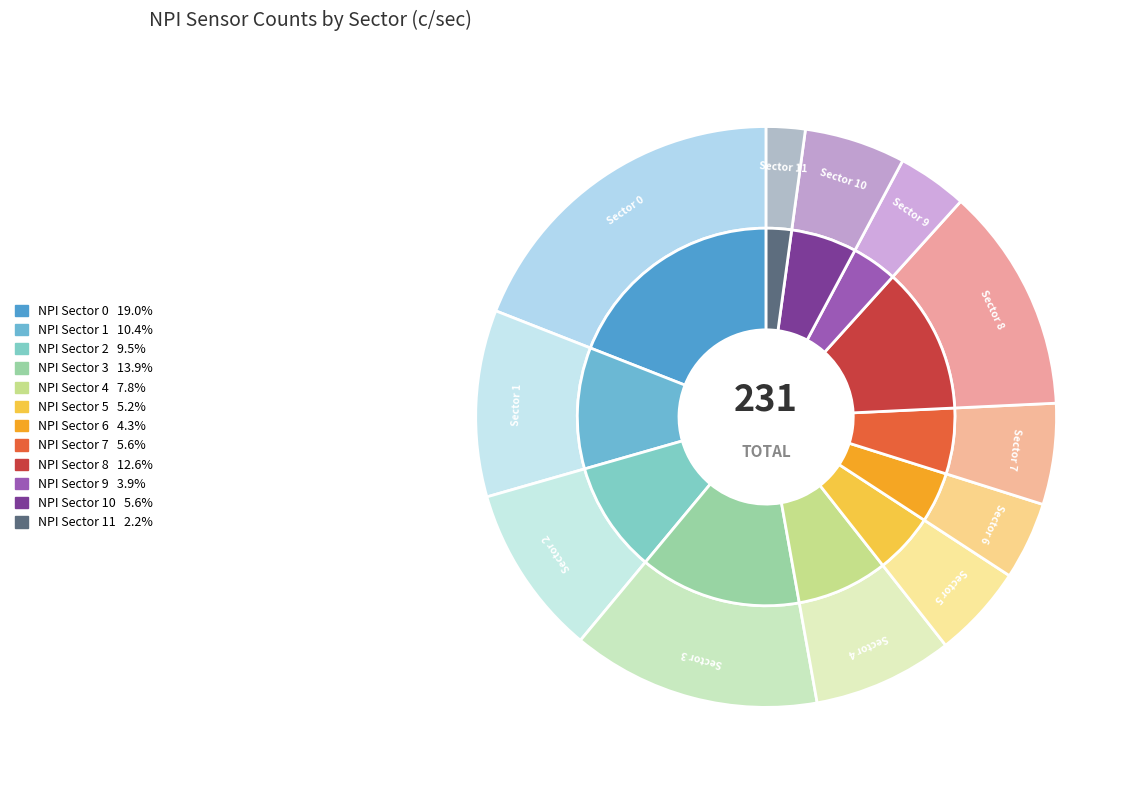

Count the number of slices in the pie.

12